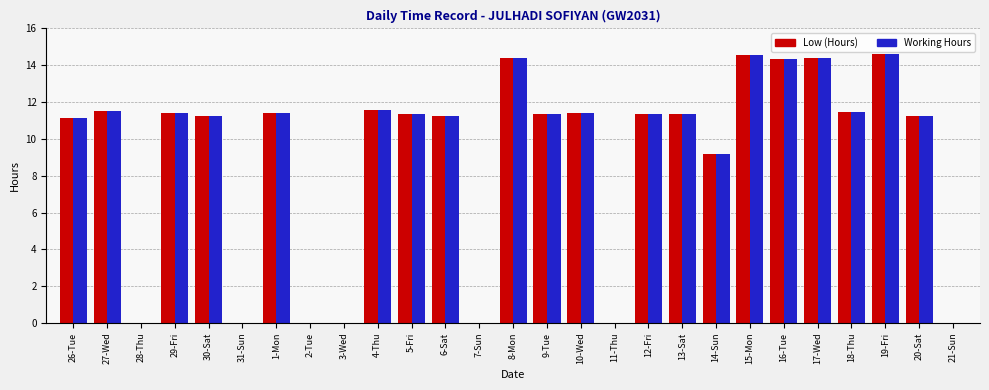

Which series has the largest total across all categories?

Low (Hours)